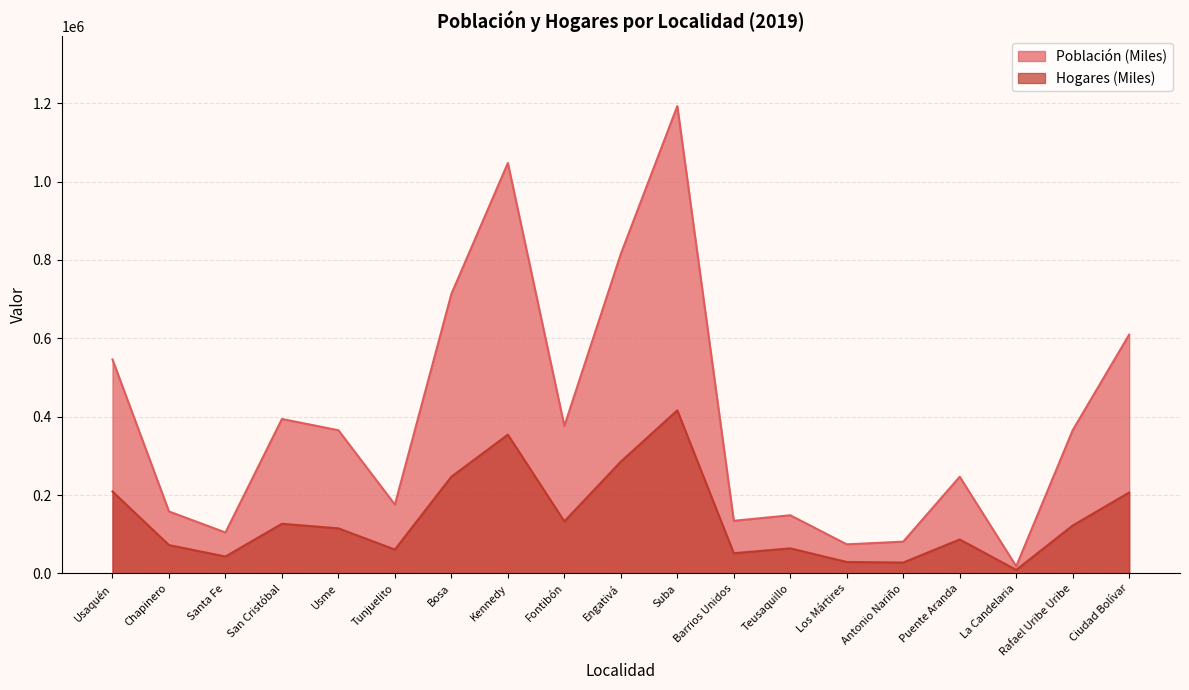

List the series in order of their overall mean, highest first.

Población (Miles), Hogares (Miles)